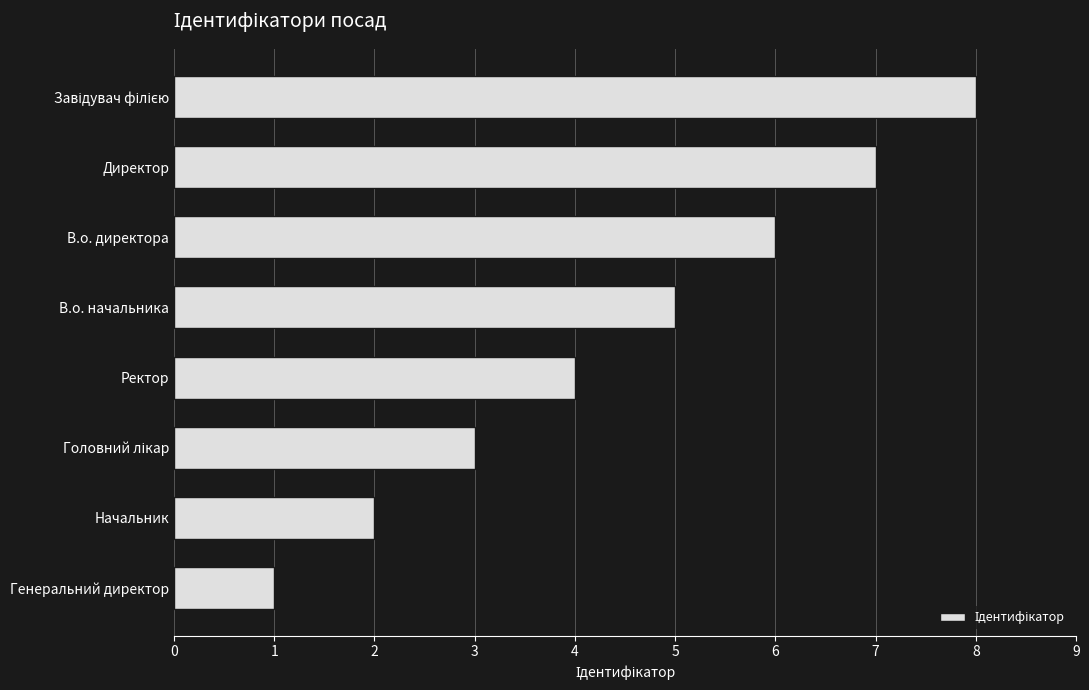

Which category has the lowest value across all series?

Генеральний директор